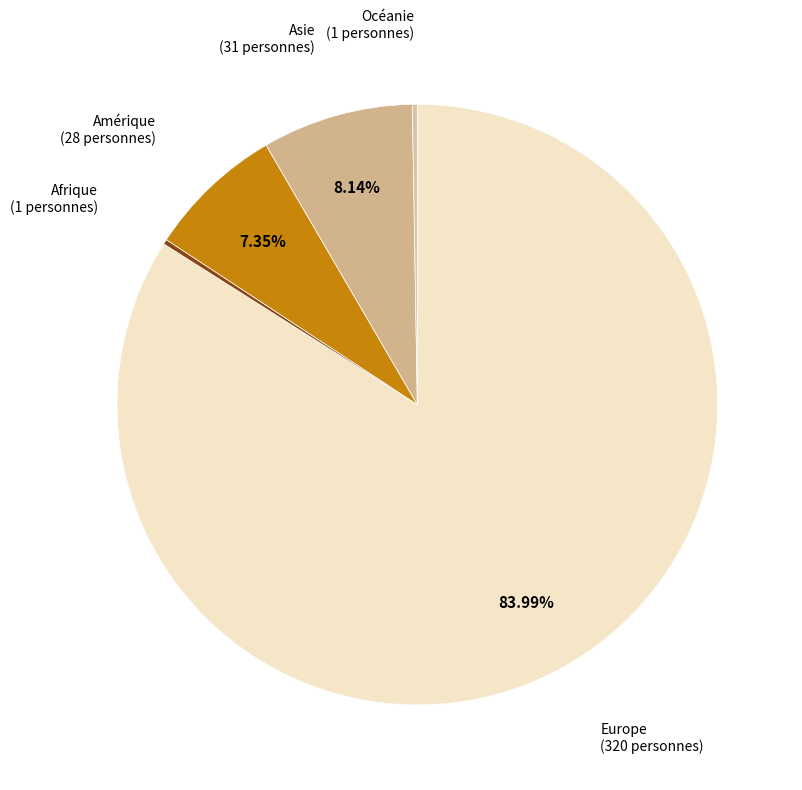

Which slice is the largest?

Europe